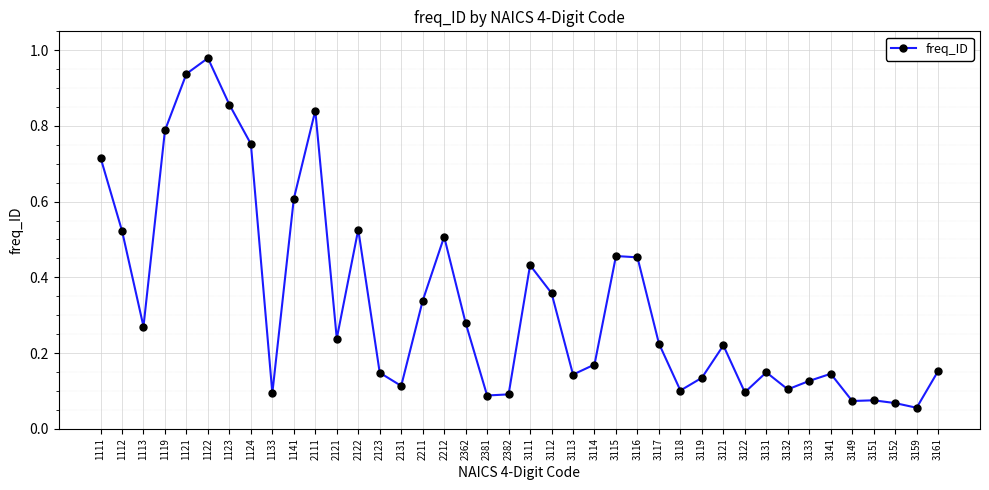

What is the sum of all values?

13.4